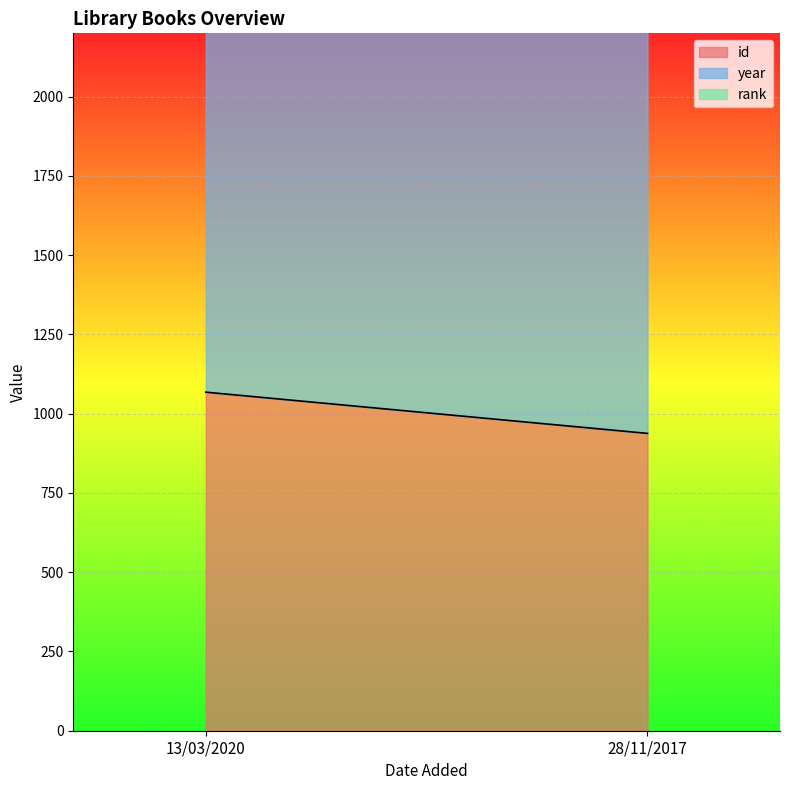

What is the label of the 2nd point from the left?

28/11/2017